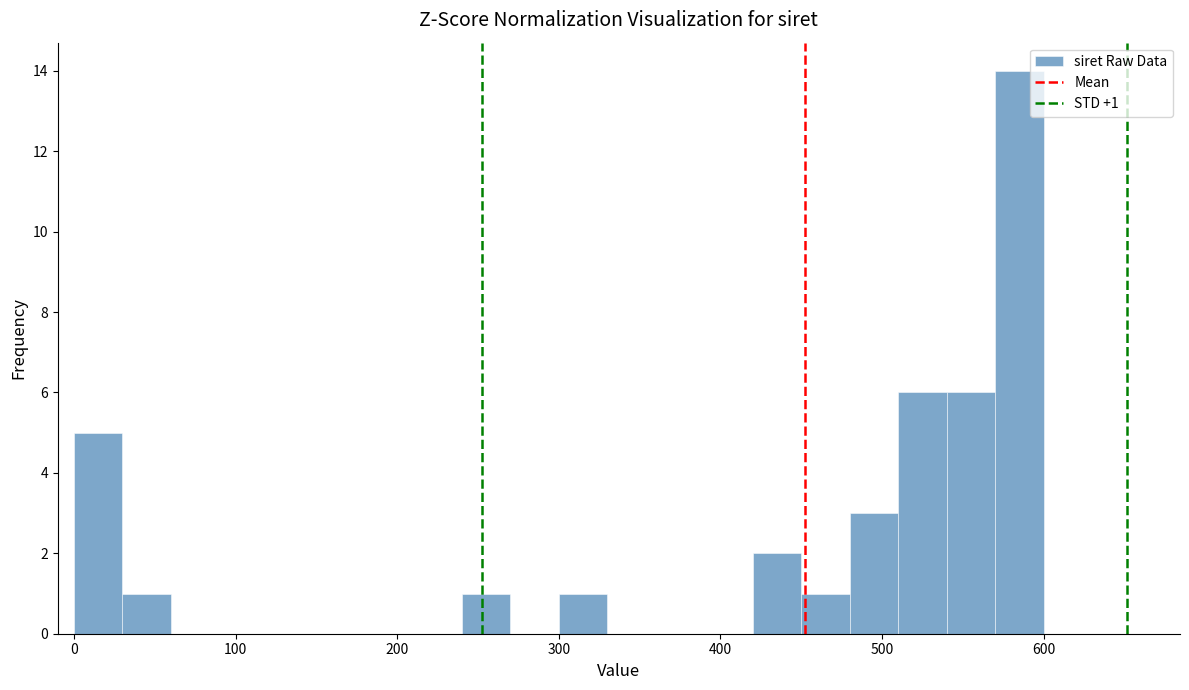

Around what value on the x-axis is the tallest bar? Give the approximate position of its centre, as read against the axis.

590